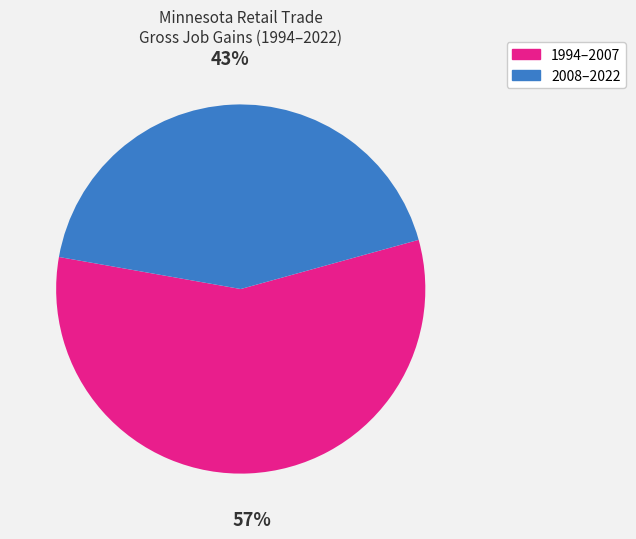

How many segments does this pie chart have?

2